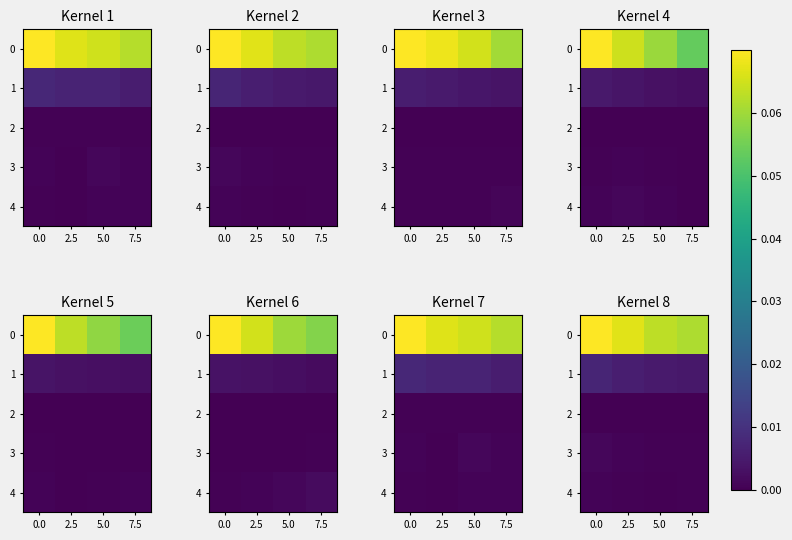

How many values in the 2 series exceed 0?

3